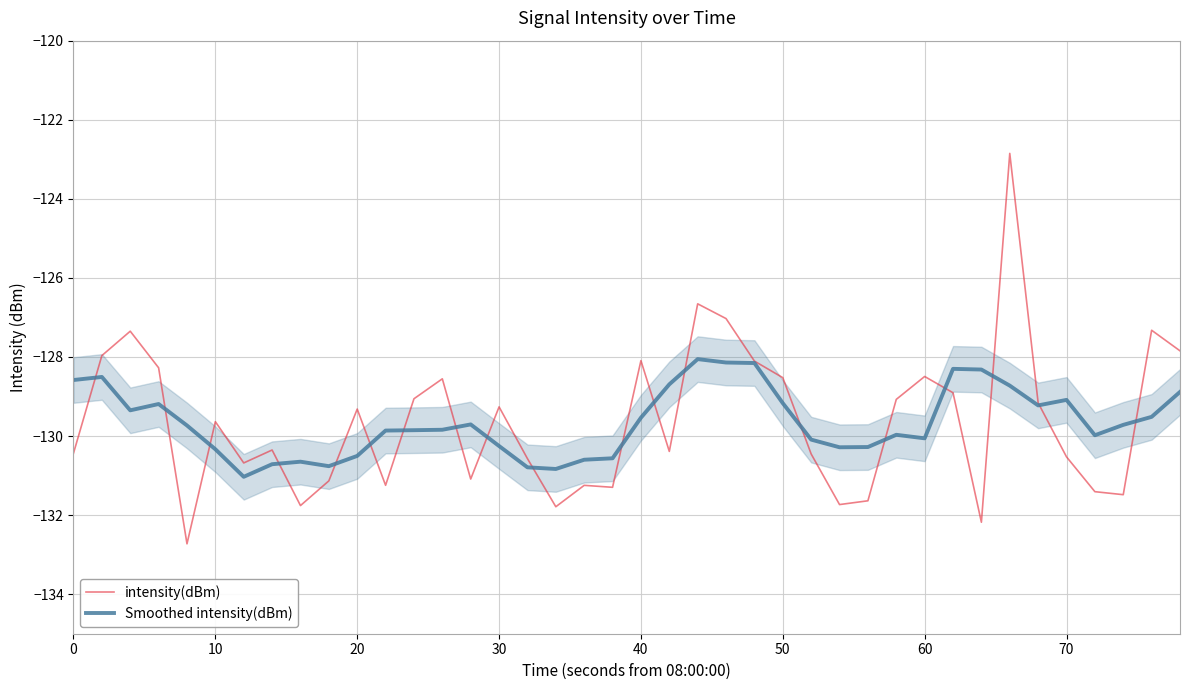

What are all the series names shown in the legend?

intensity(dBm), Smoothed intensity(dBm)